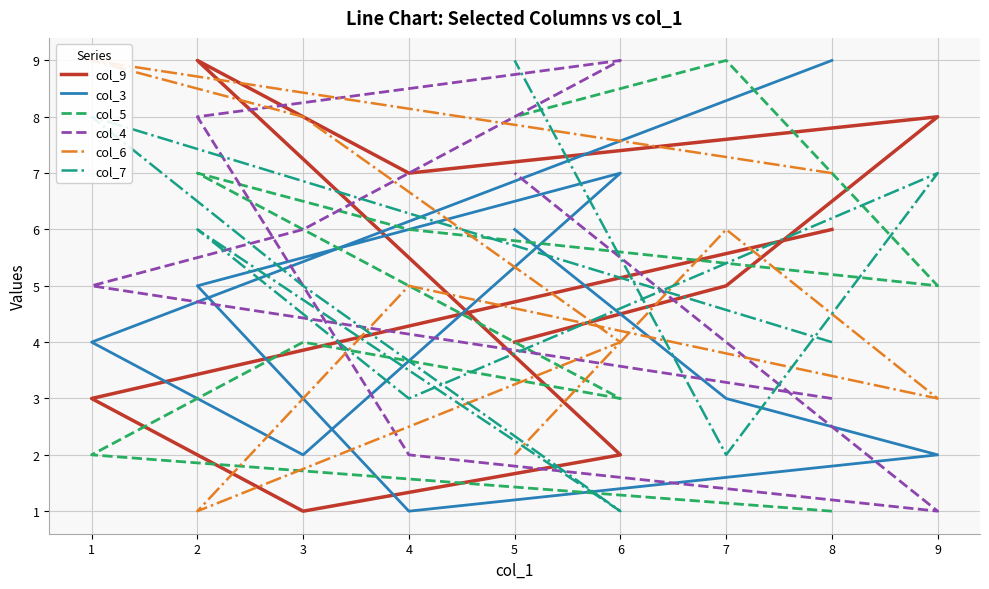

How many lines are shown in the chart?

6